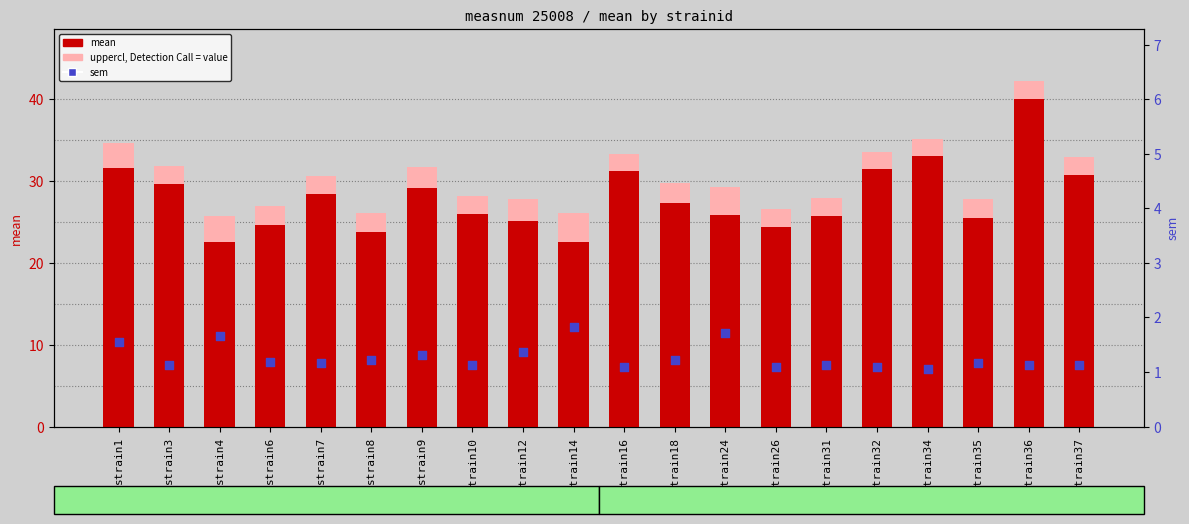

At how many categories does at least one series exceed 17?

20